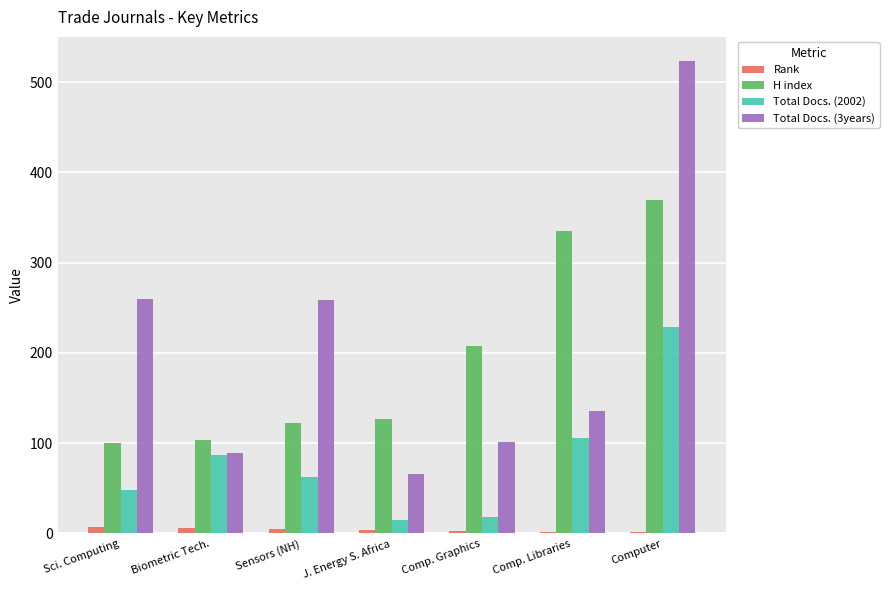

The value of Total Docs. (2002) at Biometric Tech. is 87. True or false?

True